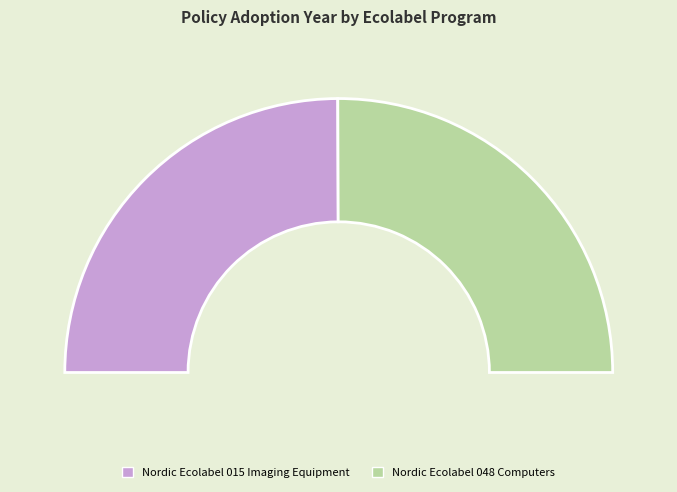

Which slice represents more than half of the pie?

Nordic Ecolabel 048 Computers